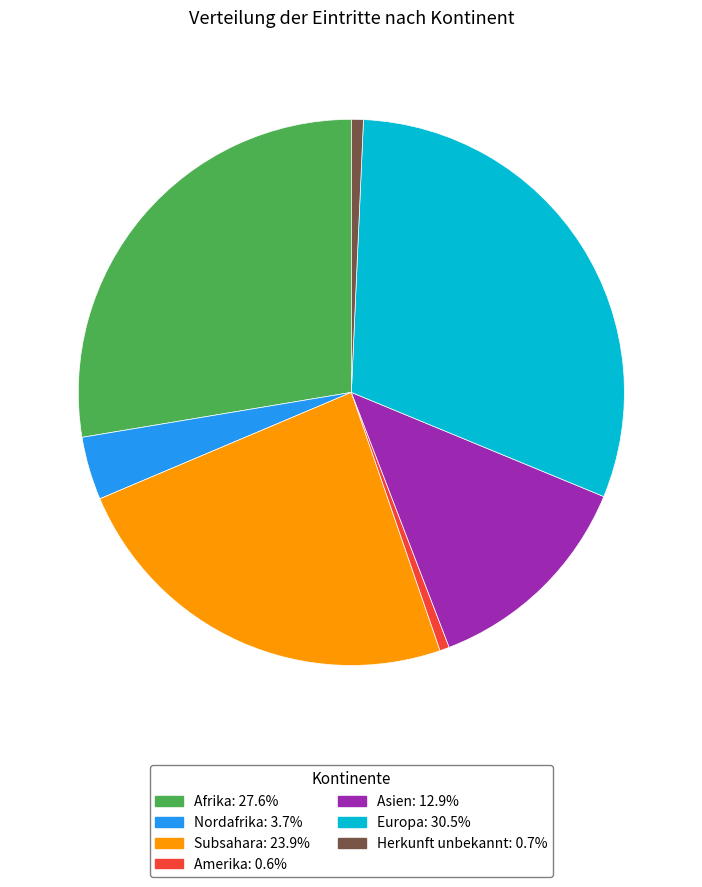

Does any single category account for the majority?

No